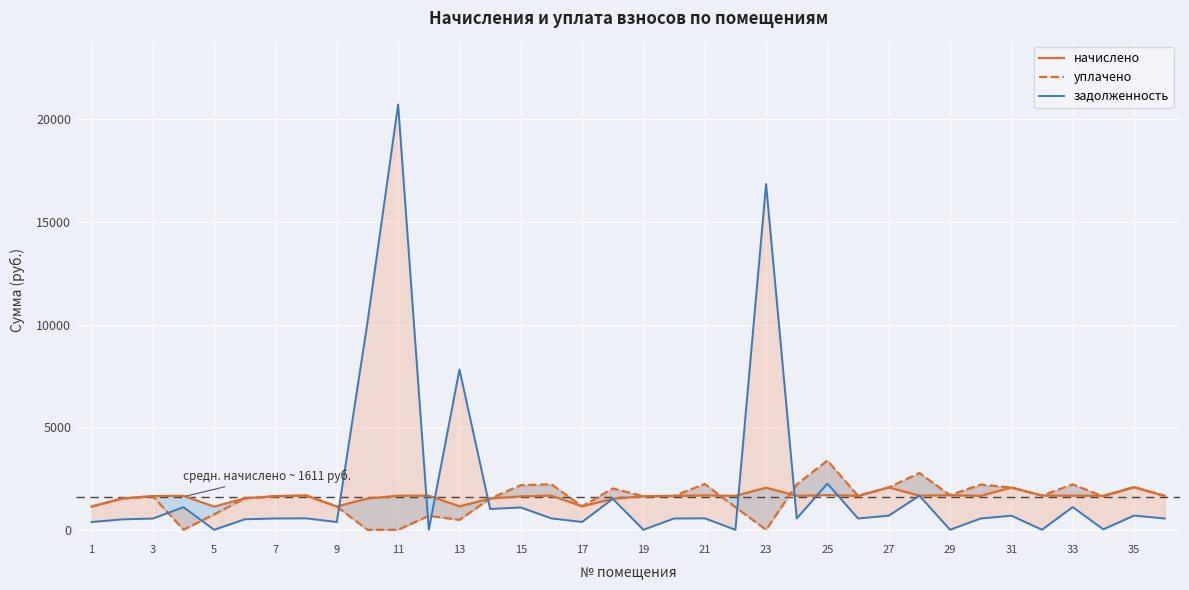

Reading right to left, transcribe all the data shown in this chart.

начислено: 1651.8	2075.8	1659.2	1659.2	1666.5	2057.3	1651.8	1685.0	1659.2	2064.7	1651.8	1688.6	1655.5	2050.0	1651.8	1673.9	1648.1	1633.3	1508.0	1143.0	1662.8	1629.7	1522.7	1139.3	1662.8	1659.2	1522.7	1131.9	1670.2	1637.0	1533.8	1128.2	1651.8	1640.7	1522.7	1131.9
уплачено: 1651.8	2075.8	1624.1	2212.2	1666.5	2057.3	2202.4	1685.0	2765.2	2064.7	1651.8	3377.3	2207.3	0.0	1101.8	2231.9	1650.8	1633.3	2015.6	1143.0	2217.1	2172.9	1522.8	484.2	680.5	0.0	0.0	1131.9	1670.2	1637.0	1533.8	752.1	0.0	1640.7	1522.7	1131.9
задолженность: 550.6	691.9	21.9	1106.1	3.1	685.8	550.6	0.0	1659.2	688.2	550.6	2251.5	551.8	16852.7	0.0	558.0	551.2	0.0	1508.0	381.0	554.3	1086.4	1015.2	7812.3	0.0	20727.5	10106.4	377.3	556.7	552.0	511.3	0.0	1100.3	546.9	507.6	377.3